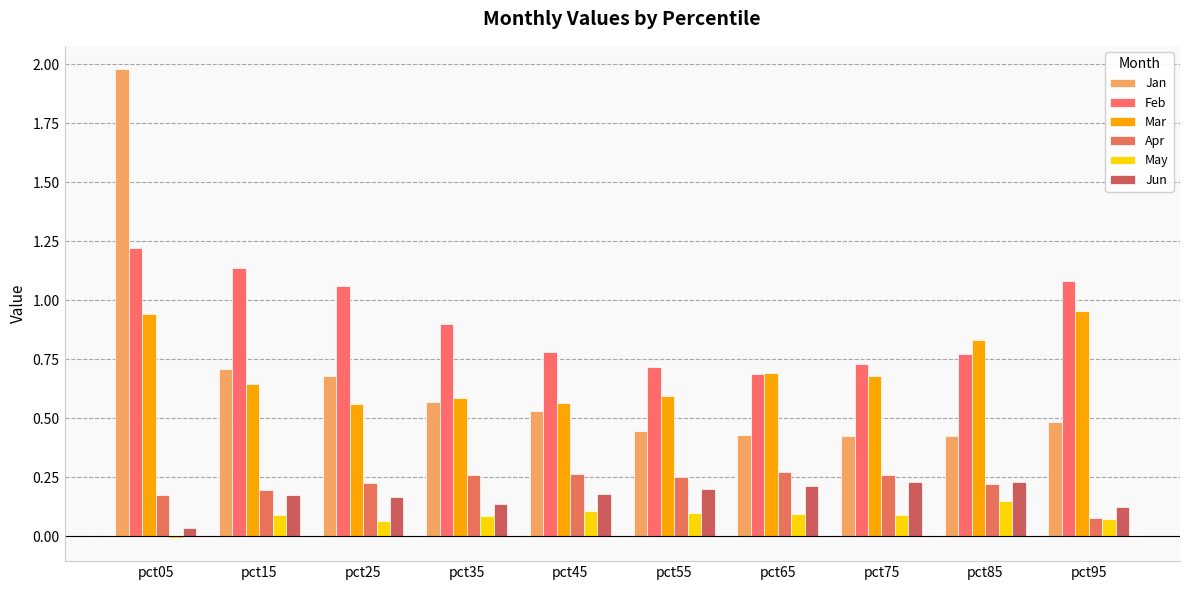

At pct85, list the series in order from smallest to largest.

May, Apr, Jun, Jan, Feb, Mar